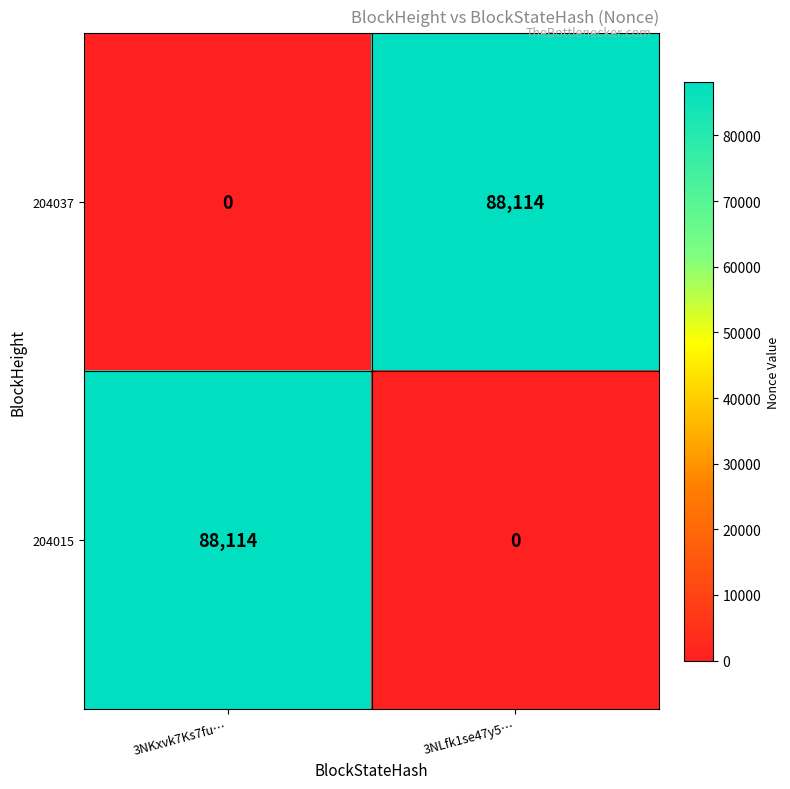

What is the total value across all series at 3NLfk1se47y5…?

88114